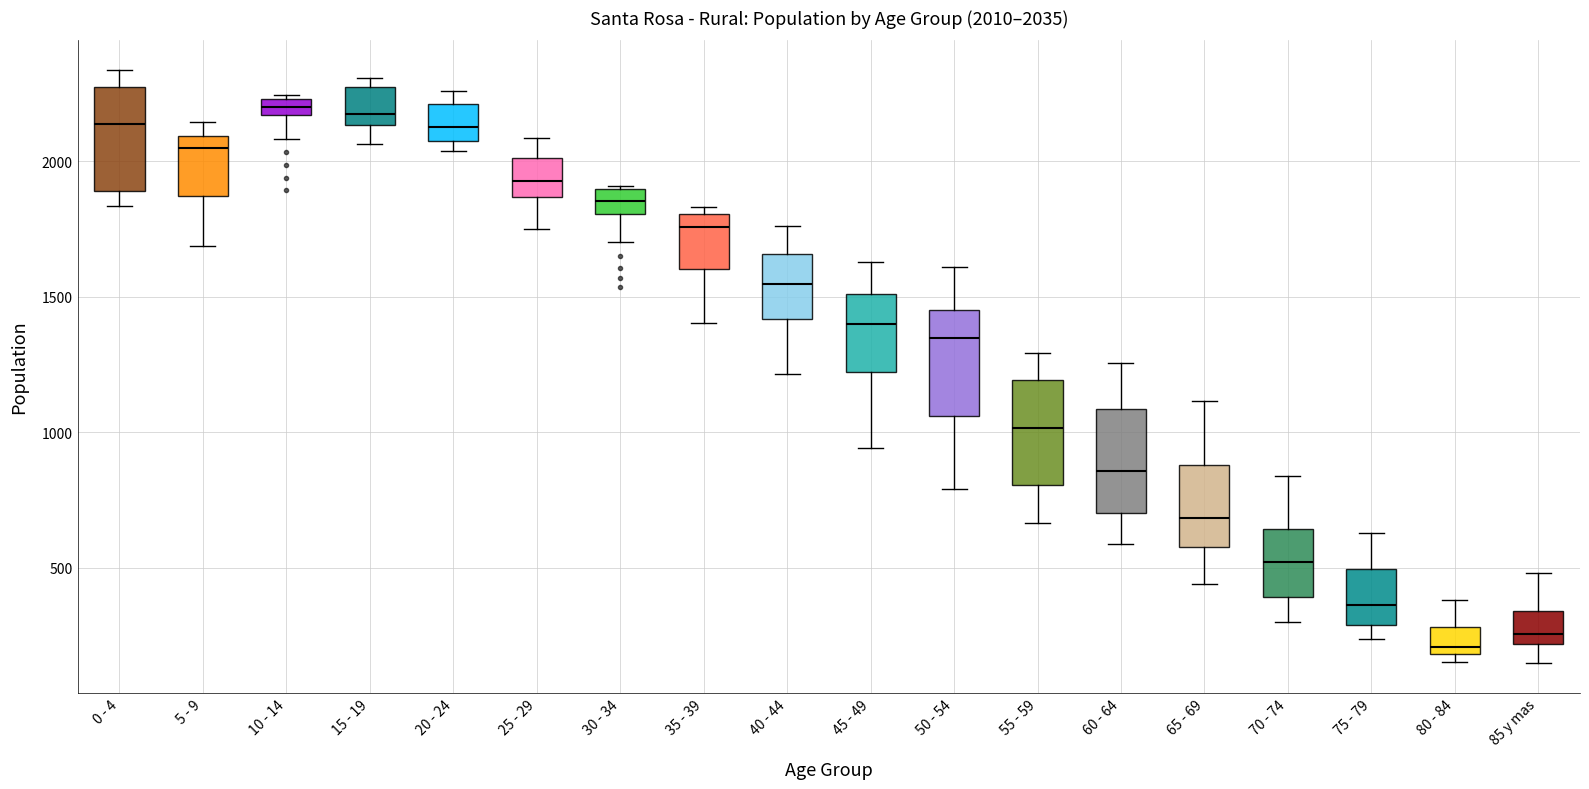

Which box has the lowest median line?

80 - 84